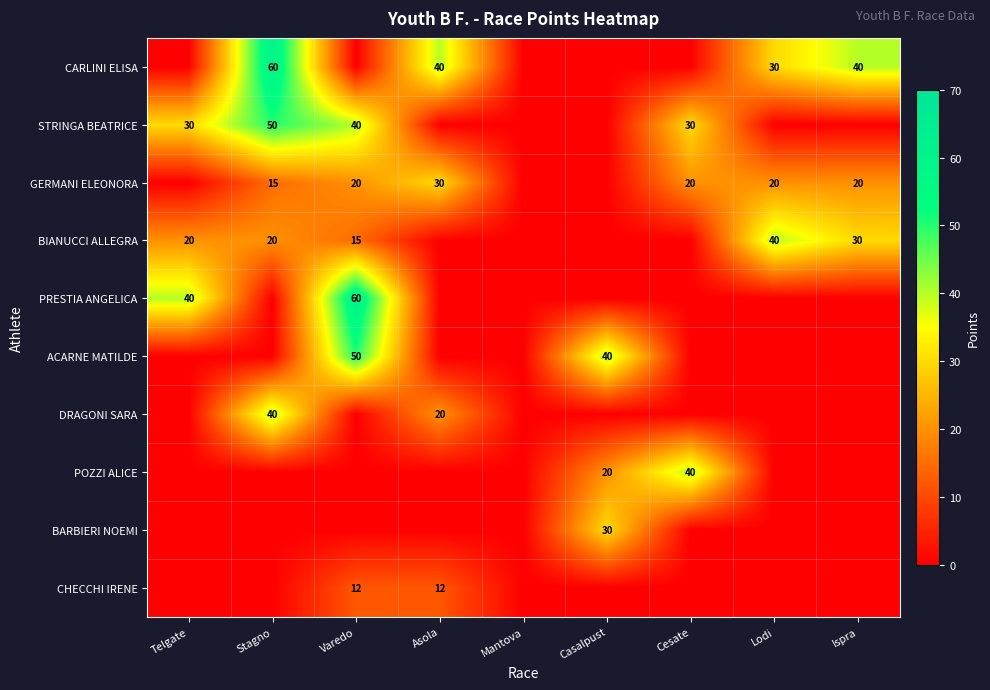

Is it true that STRINGA BEATRICE equals 50 at Stagno?

True